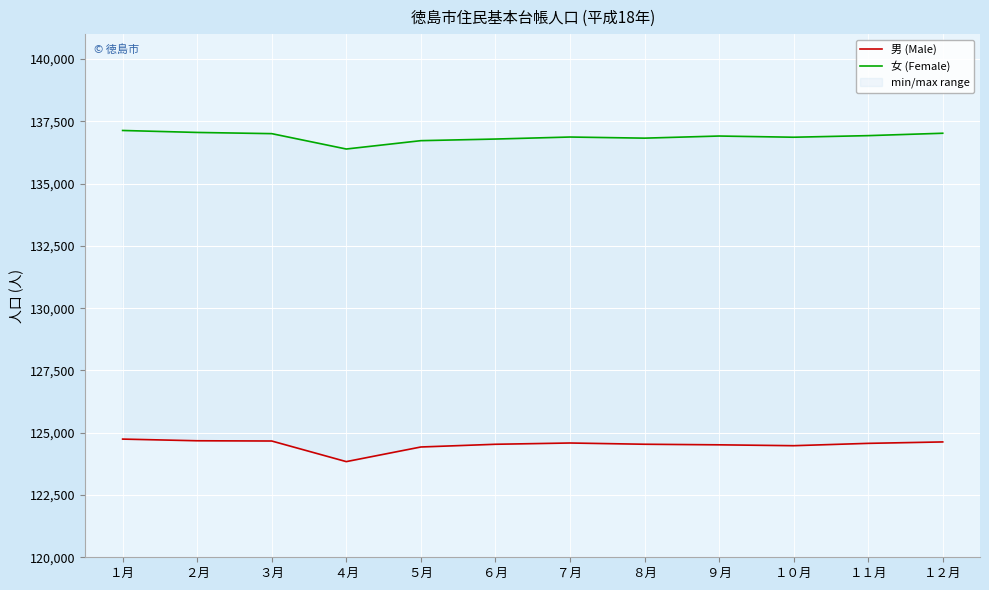

What is the label of the 3rd point from the right?

１０月